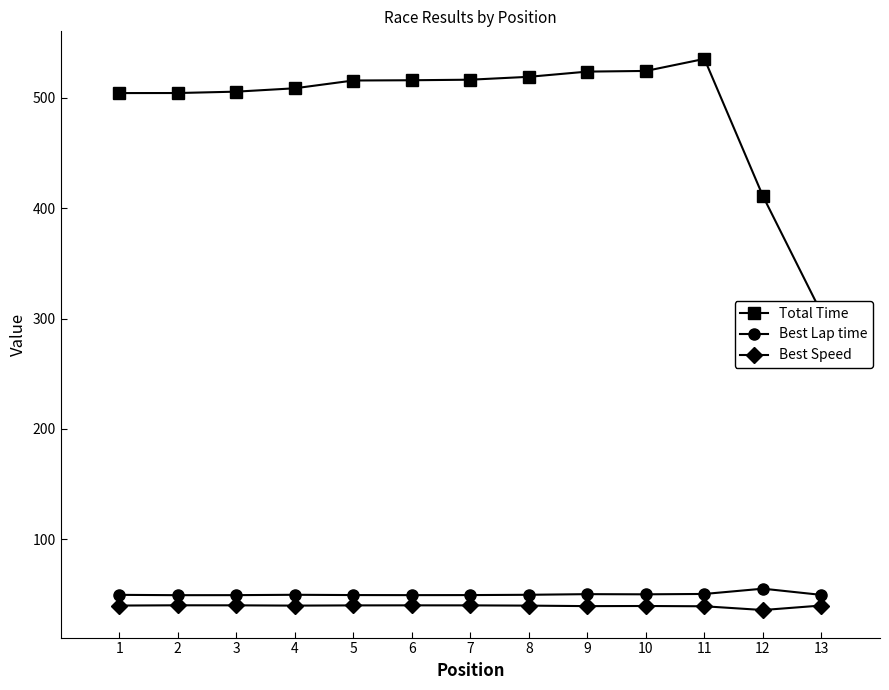

True or false: Best Lap time and Best Speed cross at least once.

False